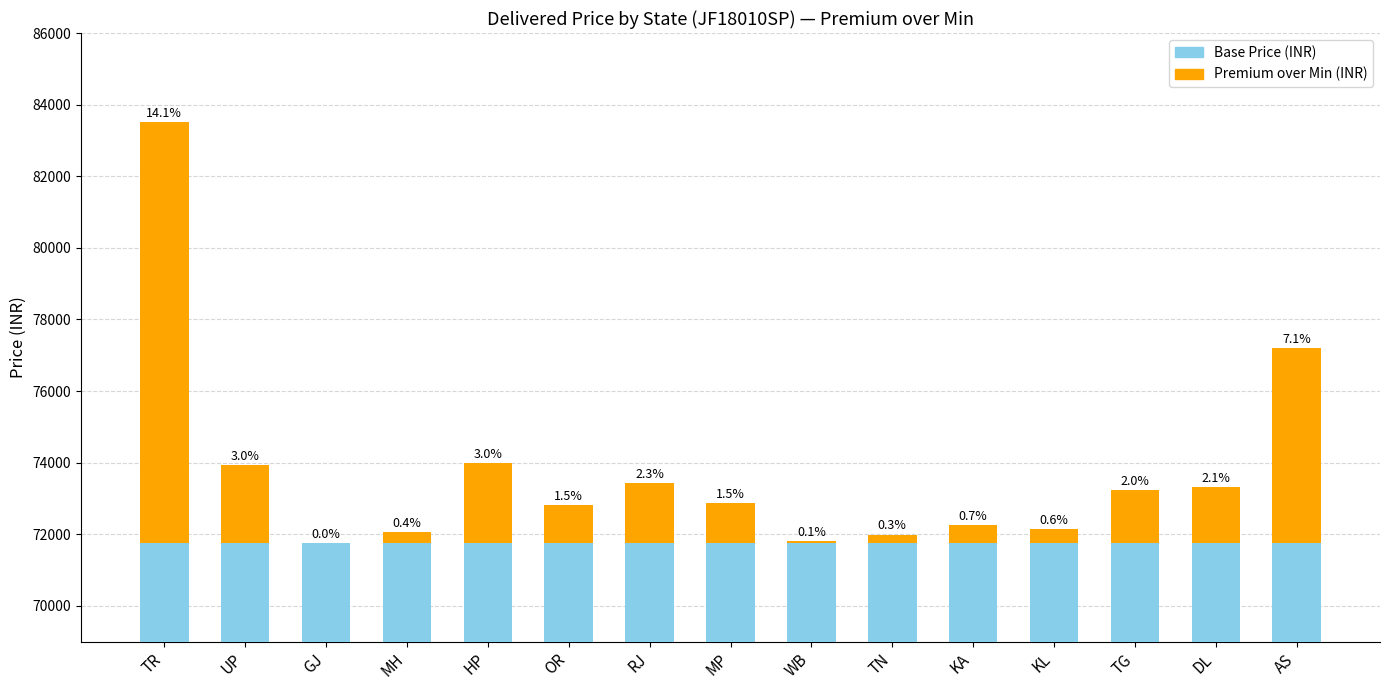

How many data points in Premium over Min (INR) are less than 1122?

7